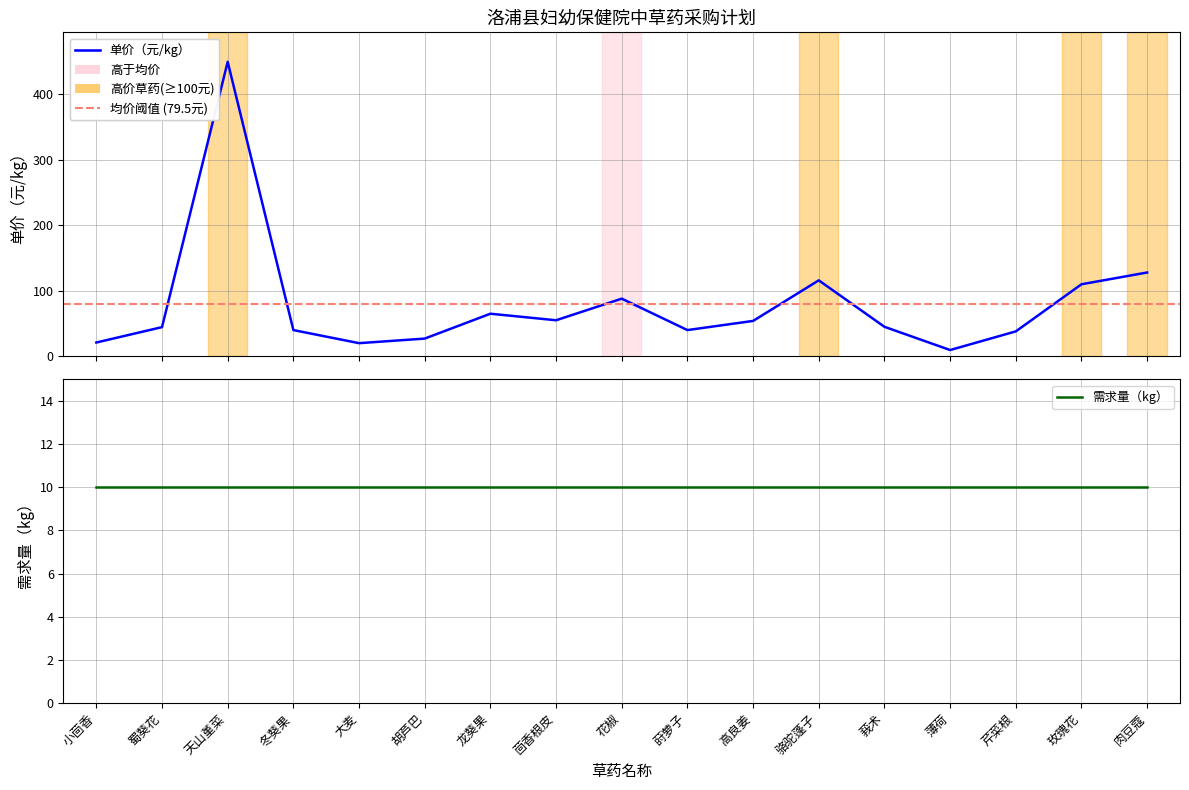

Between 骆驼蓬子 and 花椒, which is larger?

骆驼蓬子